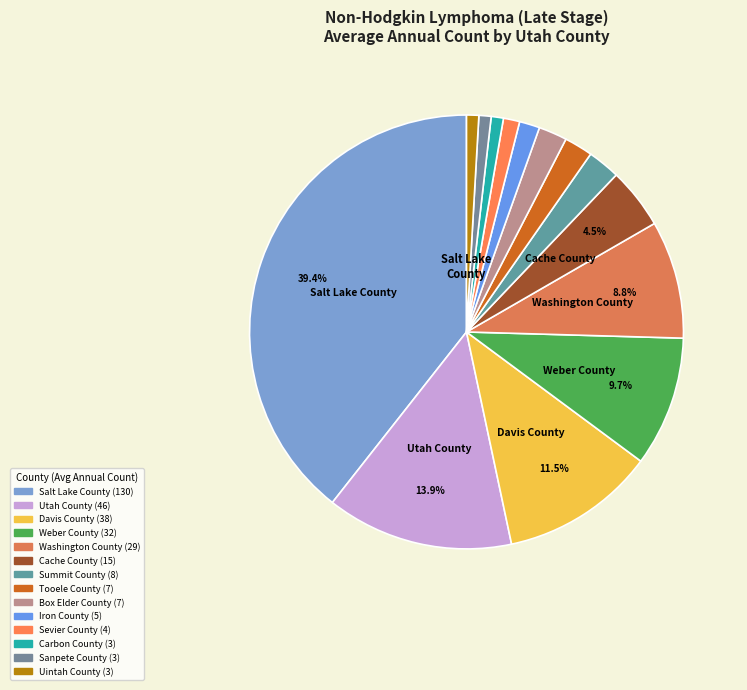

Rank the categories by value from lowest to highest.

Carbon County, Sanpete County, Uintah County, Sevier County, Iron County, Tooele County, Box Elder County, Summit County, Cache County, Washington County, Weber County, Davis County, Utah County, Salt Lake County